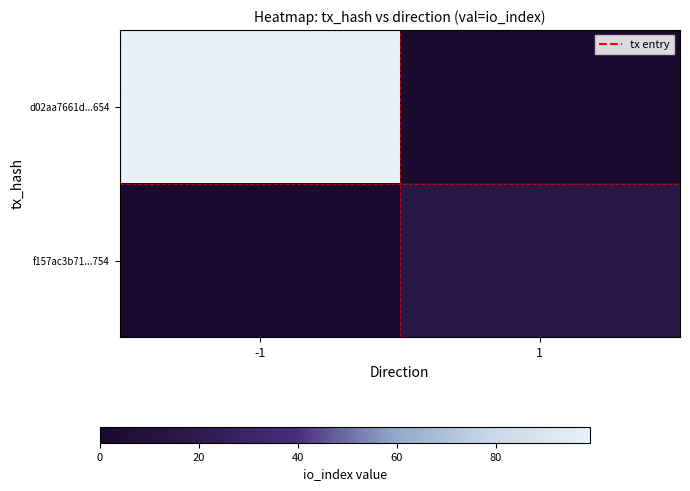

Which has a higher value, 1 or -1?

-1